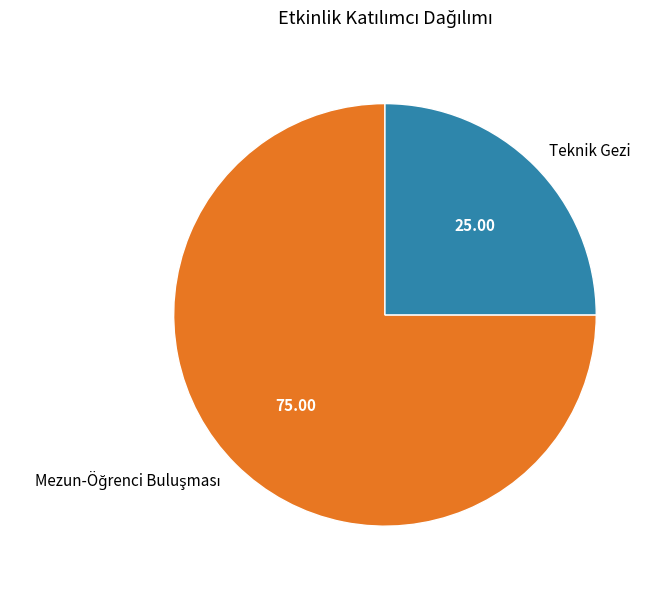

Is Teknik Gezi the majority of the pie?

No